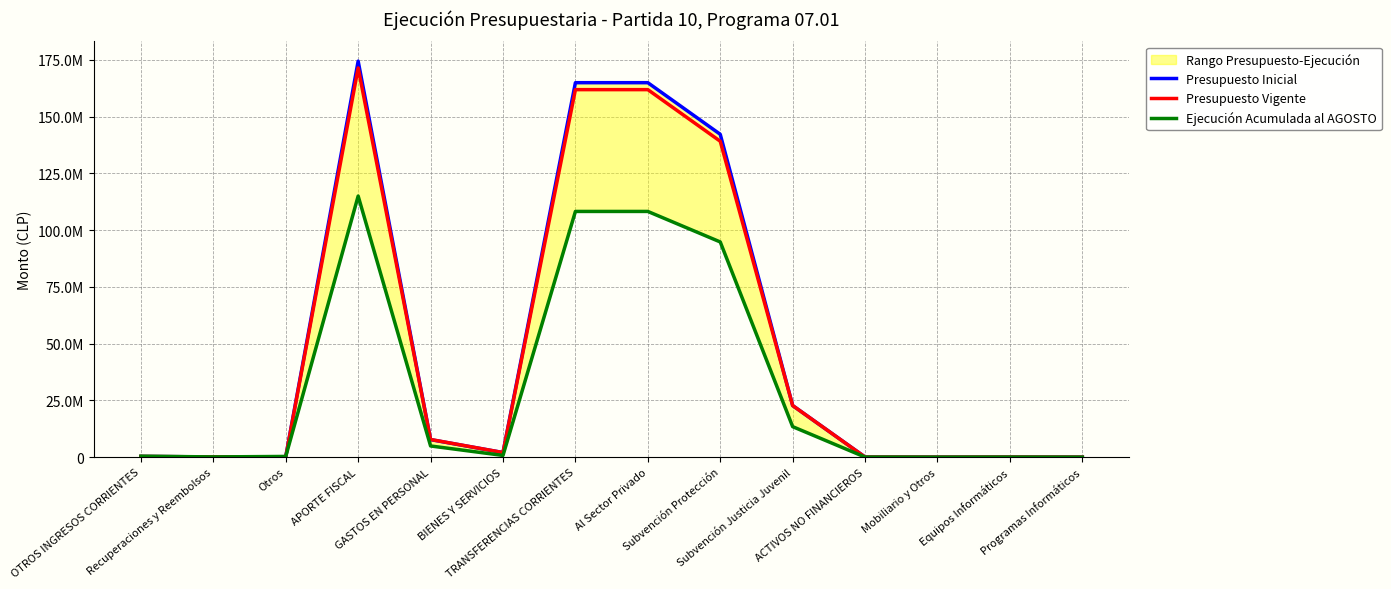

How many lines are shown in the chart?

3